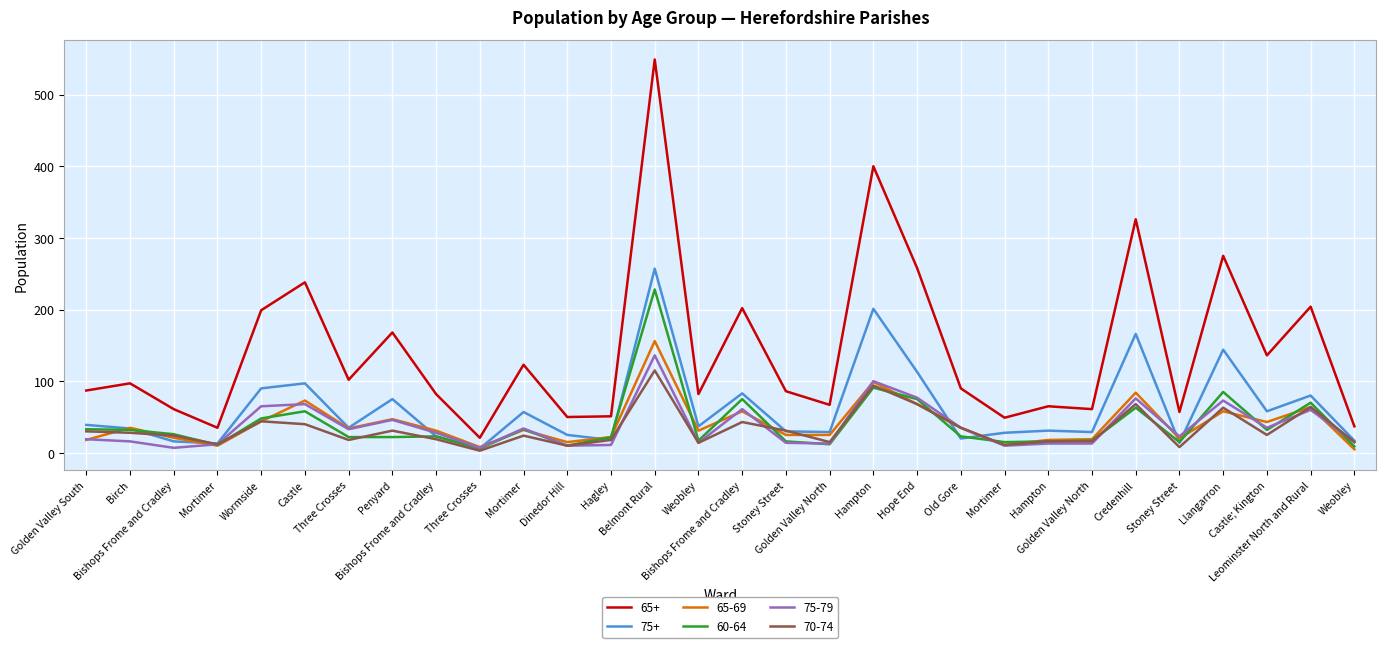

Reading left to right, list all the values displayed in this chart.

65+: Golden Valley South=87	Birch=97	Bishops Frome and Cradley=61	Mortimer=35	Wormside=199	Castle=238	Three Crosses=102	Penyard=168	Bishops Frome and Cradley=82	Three Crosses=21	Mortimer=123	Dinedor Hill=50	Hagley=51	Belmont Rural=549	Weobley=82	Bishops Frome and Cradley=202	Stoney Street=86	Golden Valley North=67	Hampton=400	Hope End=258	Old Gore=90	Mortimer=49	Hampton=65	Golden Valley North=61	Credenhill=326	Stoney Street=57	Llangarron=275	Castle; Kington=136	Leominster North and Rural=204	Weobley=37
75+: Golden Valley South=39	Birch=34	Bishops Frome and Cradley=16	Mortimer=13	Wormside=90	Castle=97	Three Crosses=35	Penyard=75	Bishops Frome and Cradley=23	Three Crosses=6	Mortimer=57	Dinedor Hill=25	Hagley=18	Belmont Rural=257	Weobley=37	Bishops Frome and Cradley=83	Stoney Street=30	Golden Valley North=29	Hampton=201	Hope End=113	Old Gore=20	Mortimer=28	Hampton=31	Golden Valley North=29	Credenhill=166	Stoney Street=14	Llangarron=144	Castle; Kington=58	Leominster North and Rural=80	Weobley=17
65-69: Golden Valley South=18	Birch=35	Bishops Frome and Cradley=21	Mortimer=10	Wormside=44	Castle=73	Three Crosses=34	Penyard=47	Bishops Frome and Cradley=31	Three Crosses=8	Mortimer=32	Dinedor Hill=15	Hagley=22	Belmont Rural=156	Weobley=31	Bishops Frome and Cradley=58	Stoney Street=25	Golden Valley North=25	Hampton=99	Hope End=68	Old Gore=35	Mortimer=11	Hampton=18	Golden Valley North=19	Credenhill=84	Stoney Street=20	Llangarron=58	Castle; Kington=43	Leominster North and Rural=64	Weobley=5
60-64: Golden Valley South=33	Birch=32	Bishops Frome and Cradley=26	Mortimer=11	Wormside=48	Castle=58	Three Crosses=22	Penyard=22	Bishops Frome and Cradley=23	Three Crosses=6	Mortimer=33	Dinedor Hill=10	Hagley=22	Belmont Rural=228	Weobley=17	Bishops Frome and Cradley=75	Stoney Street=16	Golden Valley North=12	Hampton=91	Hope End=75	Old Gore=23	Mortimer=15	Hampton=16	Golden Valley North=17	Credenhill=63	Stoney Street=15	Llangarron=85	Castle; Kington=32	Leominster North and Rural=70	Weobley=9
75-79: Golden Valley South=19	Birch=16	Bishops Frome and Cradley=7	Mortimer=12	Wormside=65	Castle=68	Three Crosses=33	Penyard=46	Bishops Frome and Cradley=28	Three Crosses=7	Mortimer=34	Dinedor Hill=10	Hagley=11	Belmont Rural=136	Weobley=14	Bishops Frome and Cradley=61	Stoney Street=14	Golden Valley North=13	Hampton=100	Hope End=77	Old Gore=35	Mortimer=10	Hampton=13	Golden Valley North=13	Credenhill=76	Stoney Street=23	Llangarron=73	Castle; Kington=35	Leominster North and Rural=60	Weobley=15
70-74: Golden Valley South=30	Birch=28	Bishops Frome and Cradley=24	Mortimer=12	Wormside=44	Castle=40	Three Crosses=18	Penyard=31	Bishops Frome and Cradley=19	Three Crosses=3	Mortimer=24	Dinedor Hill=10	Hagley=18	Belmont Rural=115	Weobley=14	Bishops Frome and Cradley=43	Stoney Street=31	Golden Valley North=15	Hampton=94	Hope End=68	Old Gore=35	Mortimer=11	Hampton=16	Golden Valley North=16	Credenhill=68	Stoney Street=8	Llangarron=63	Castle; Kington=25	Leominster North and Rural=64	Weobley=15